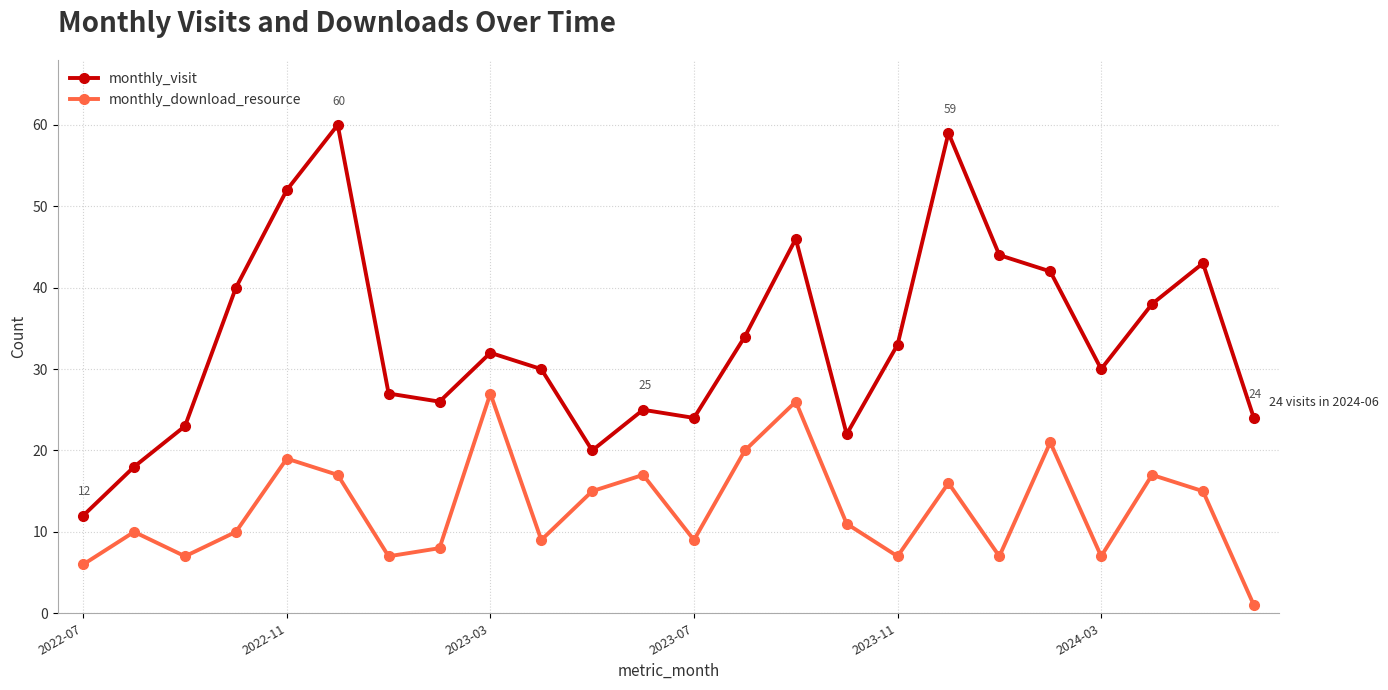

Rank the series by their average value, from highest to lowest.

monthly_visit, monthly_download_resource